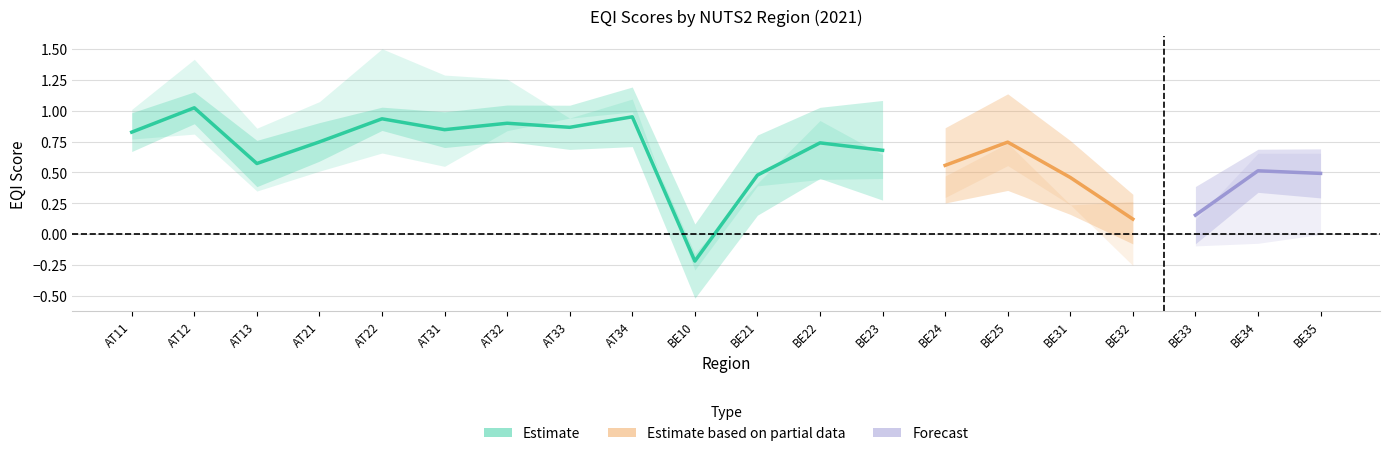

Which category has the lowest value across all series?

BE10